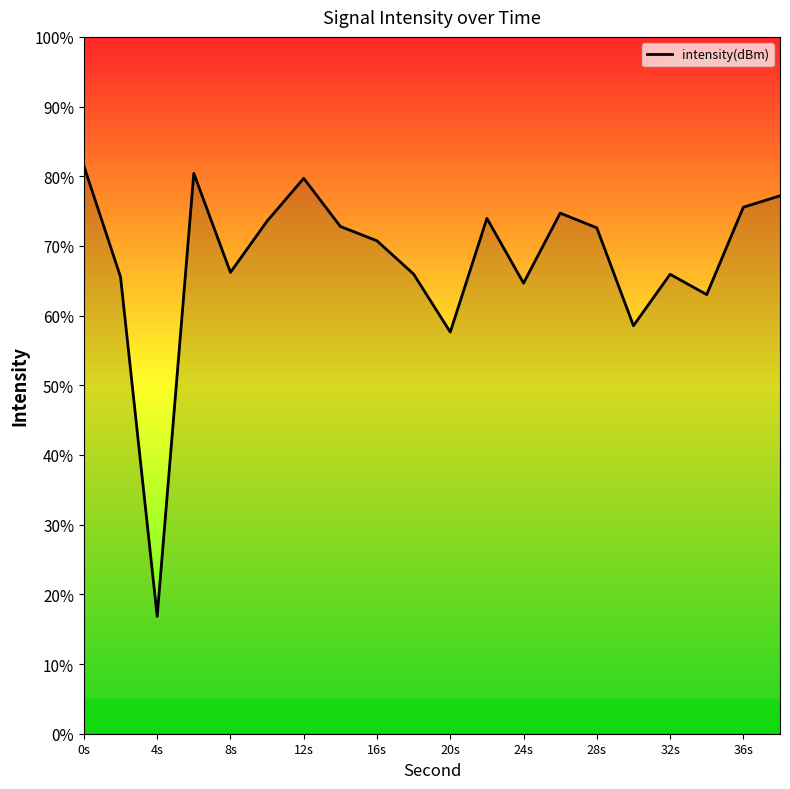

At which category does the chart reach its minimum across all series?

4s